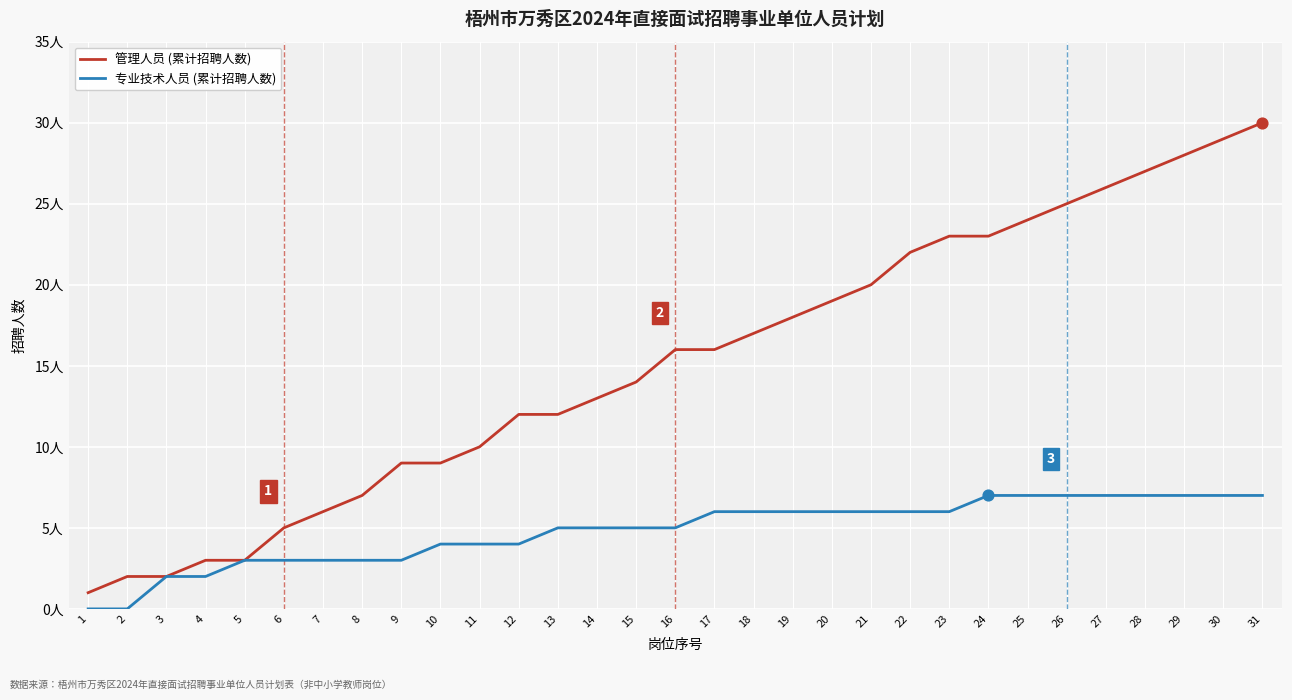

What are all the series names shown in the legend?

管理人员 (累计招聘人数), 专业技术人员 (累计招聘人数)